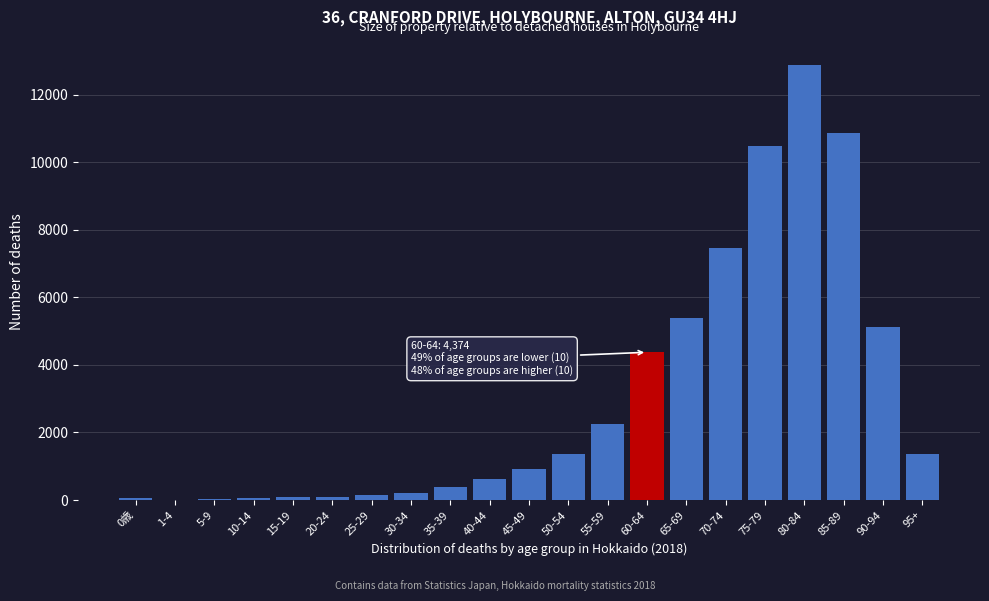

At which category does the chart reach its peak across all series?

80-84